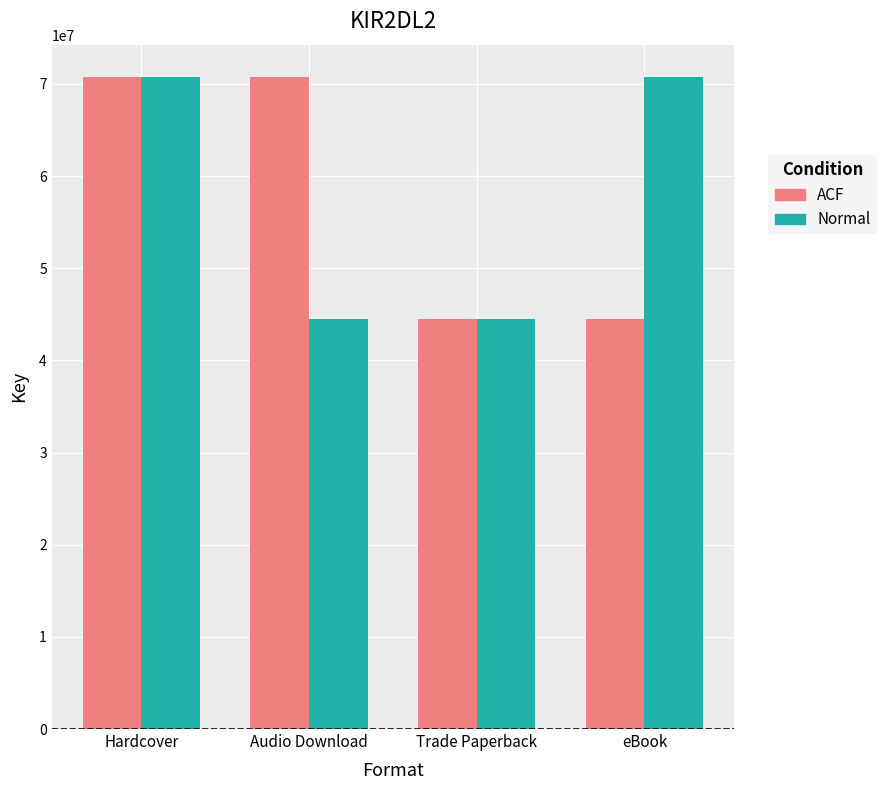

At how many categories does at least one series exceed 68368210?

3